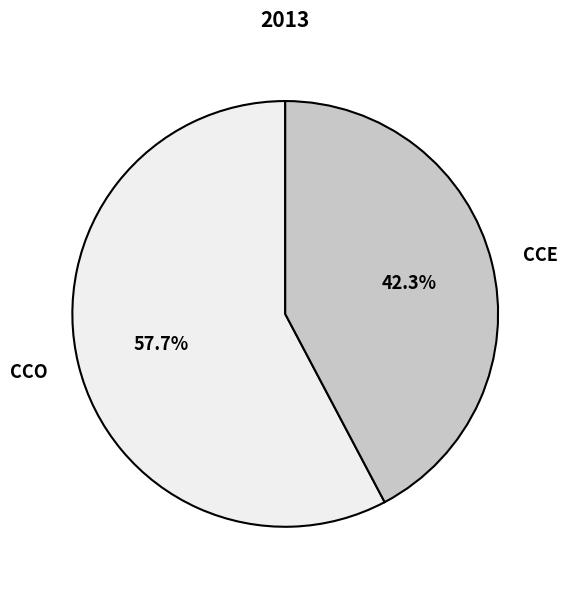

How many segments does this pie chart have?

2